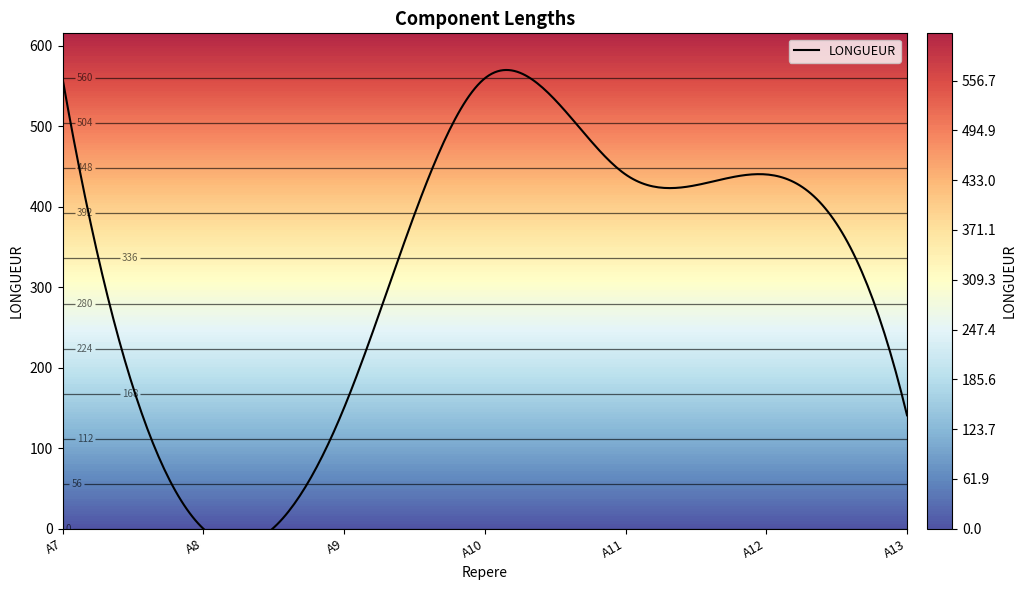

The value at A10 is 137.6. True or false?

False